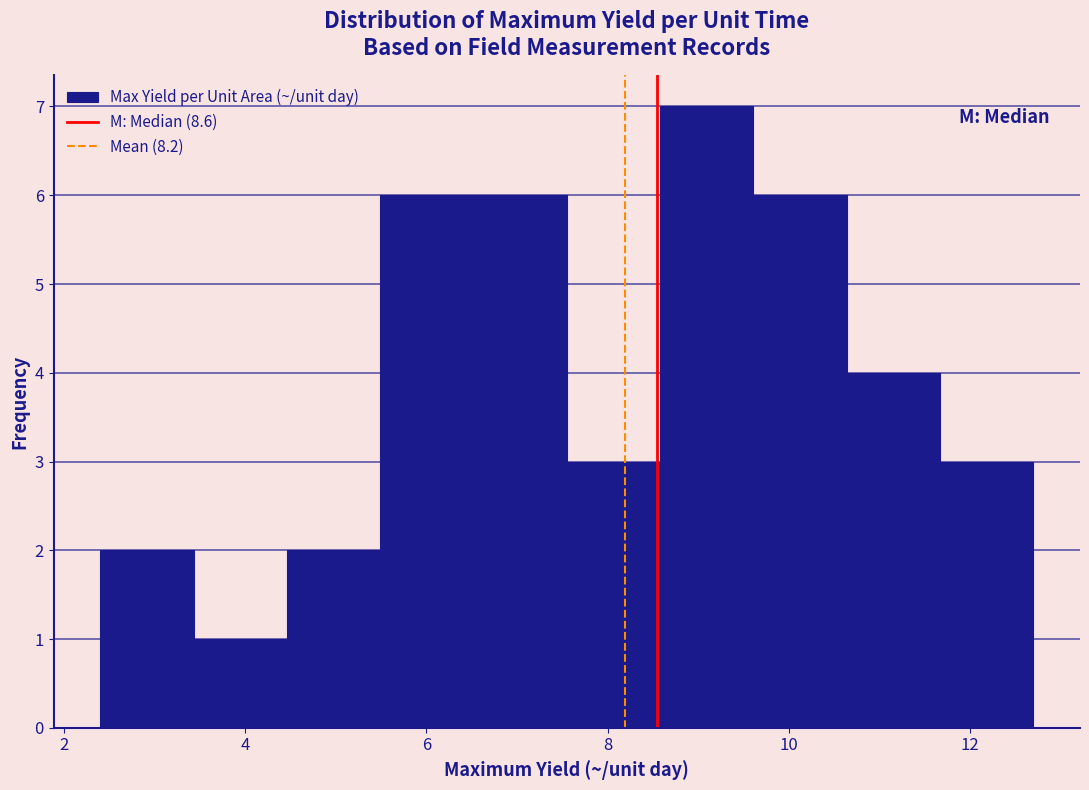

What is the height of the bar covering 2.4 to 3.4 on the x-axis? Neither the bar edges nor the heights are printed on the chart, so give them approximately, as read against the axes.

2